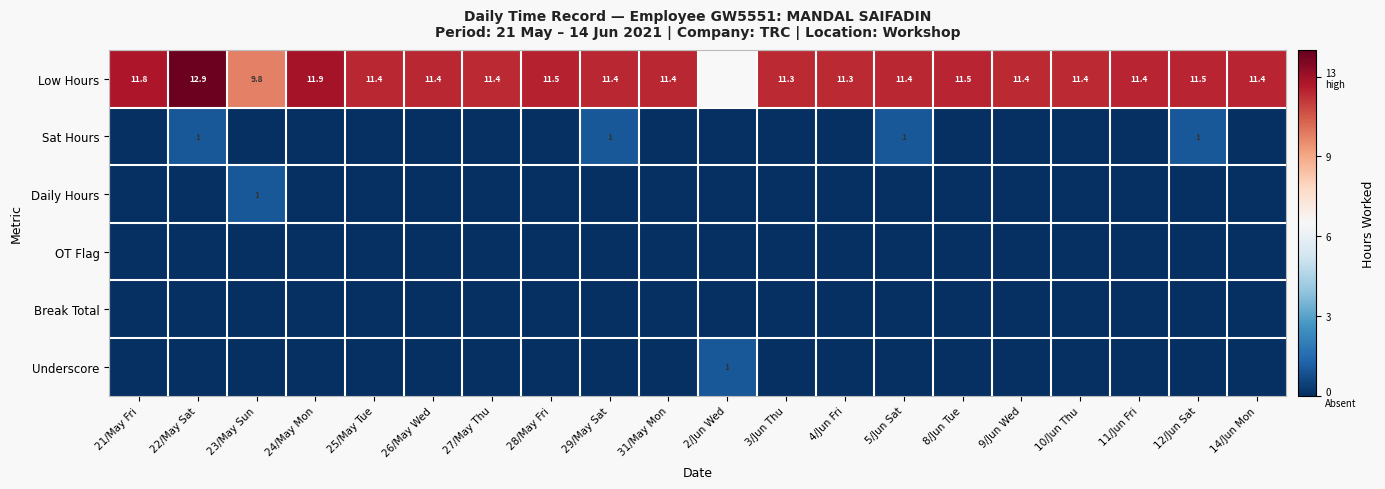

List the series in order of their peak value, highest first.

Low Hours, Sat Hours, Daily Hours, Underscore, OT Flag, Break Total